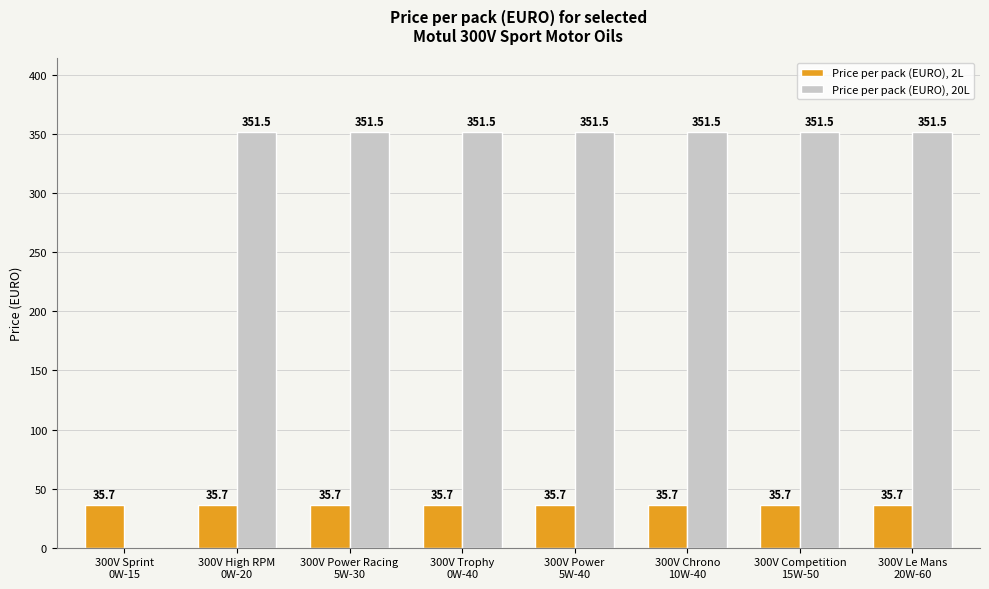

What is the highest value of the Price per pack (EURO), 2L series?

35.7